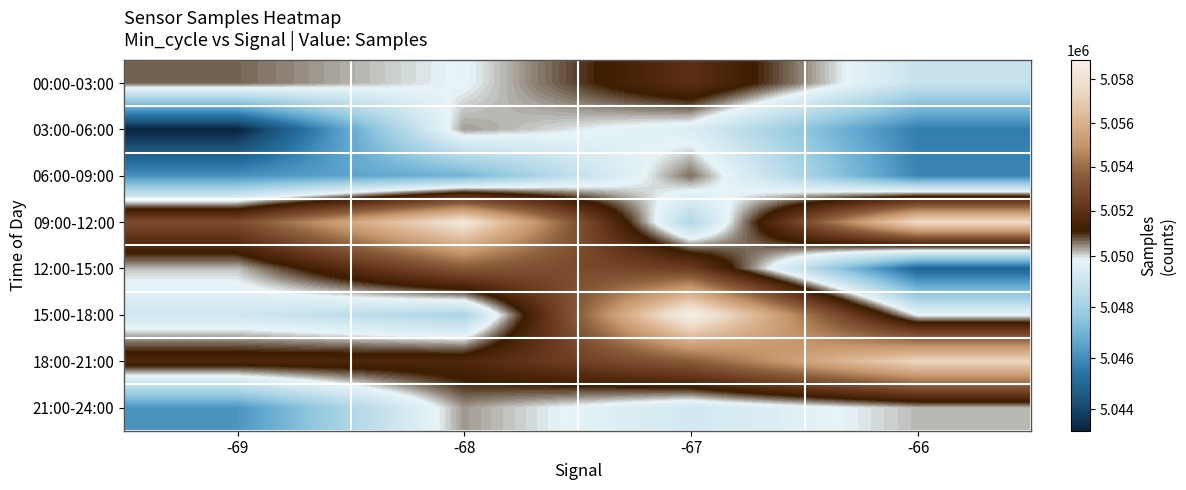

At -68, list the series in order from largest to smallest.

09:00-12:00, 12:00-15:00, 18:00-21:00, 21:00-24:00, 03:00-06:00, 00:00-03:00, 15:00-18:00, 06:00-09:00